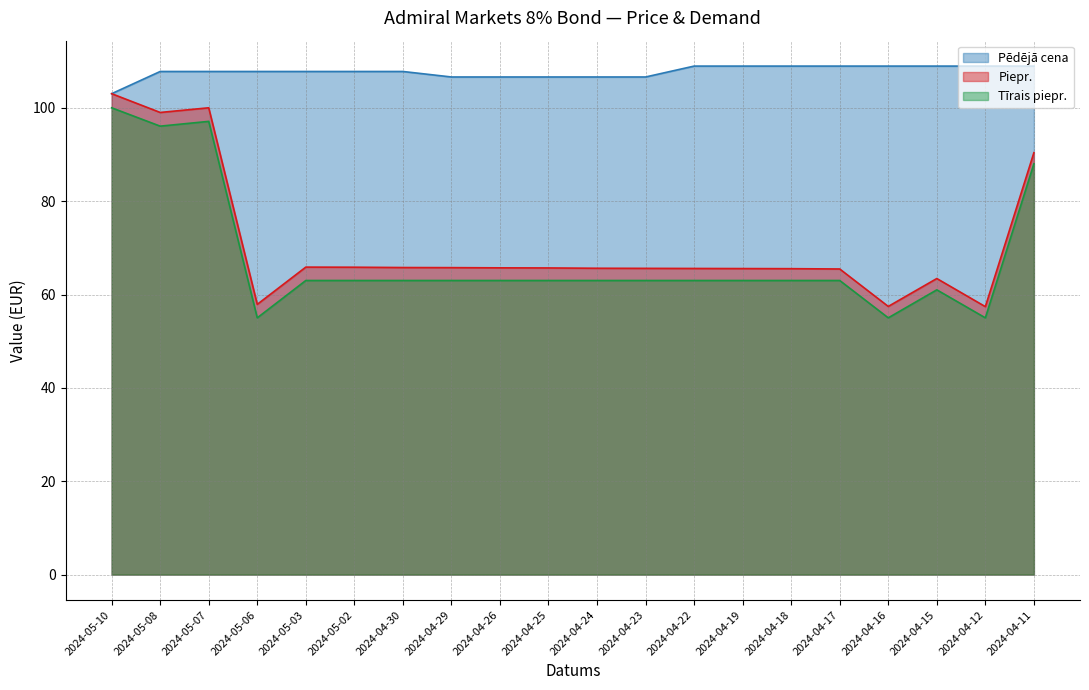

Which label corresponds to the smallest value in the chart?

2024-05-06